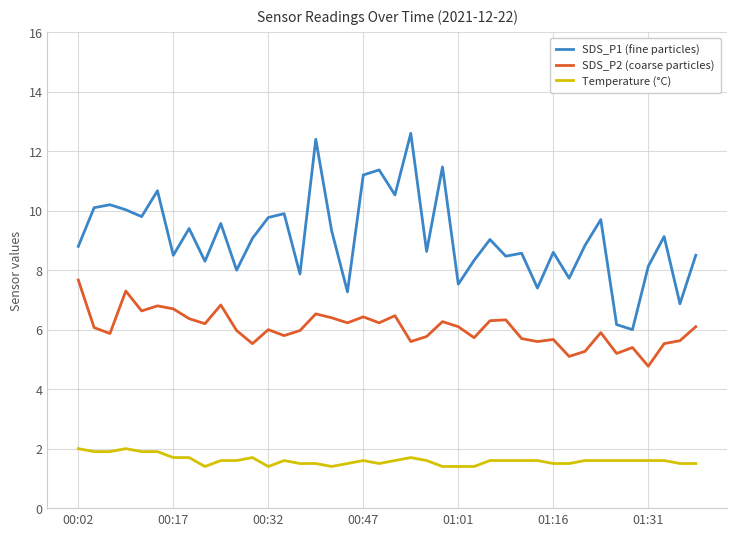

List the series in order of their overall mean, lowest first.

Temperature (°C), SDS_P2 (coarse particles), SDS_P1 (fine particles)